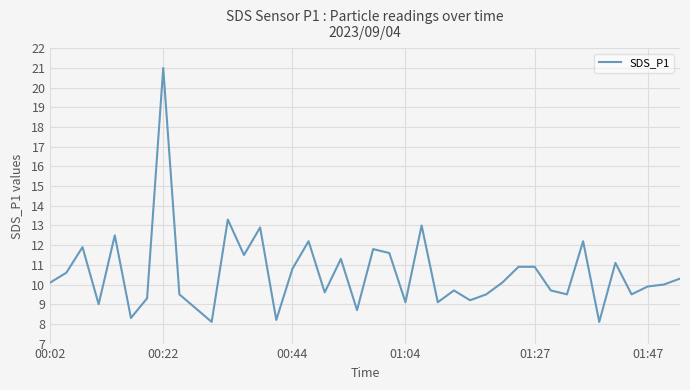

How many categories are shown in the chart?

40